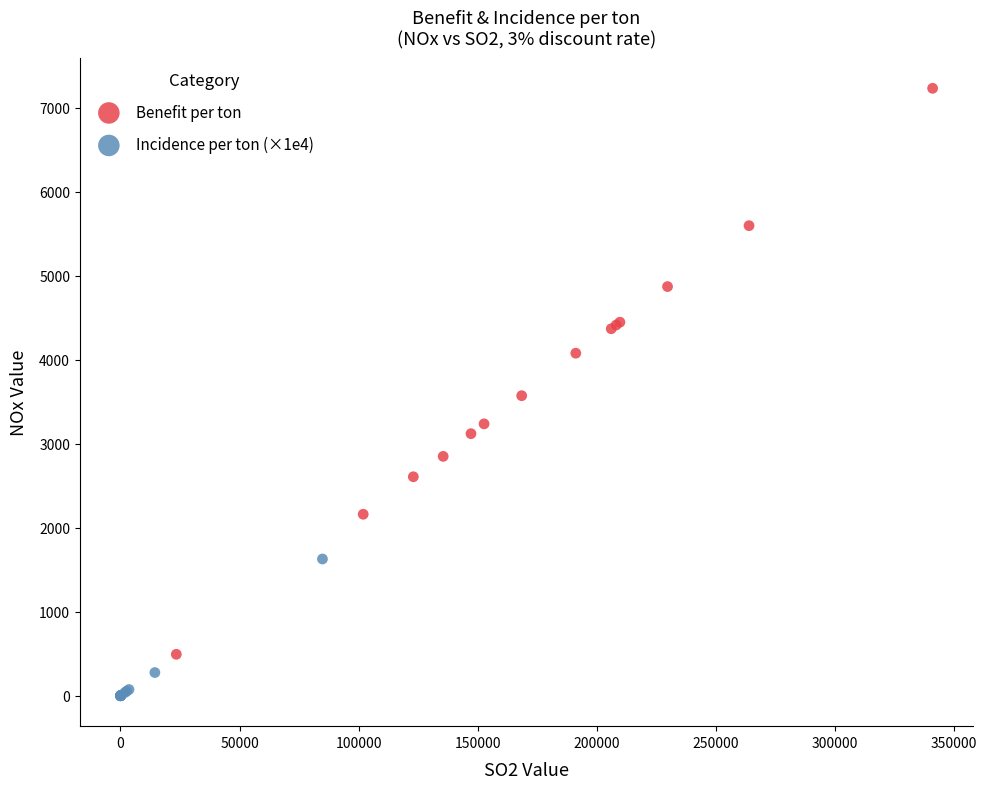

Which series reaches the minimum Y coordinate?

Incidence per ton (×1e4)